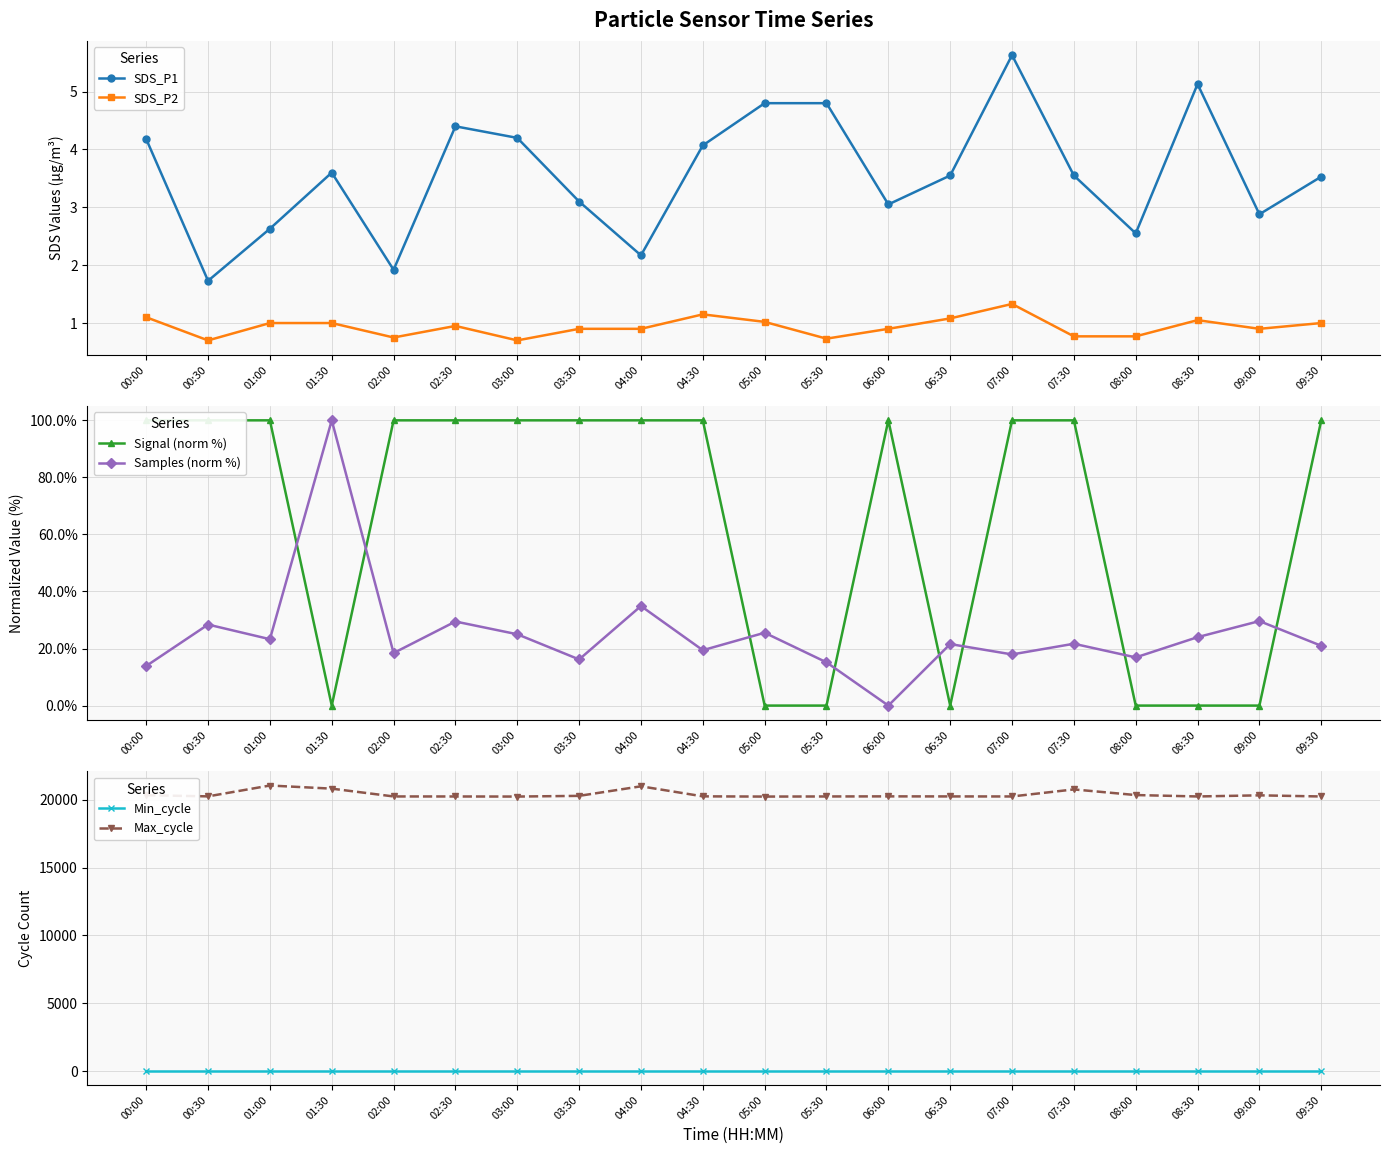

What is the approximate value of Min_cycle at 00:30?

28